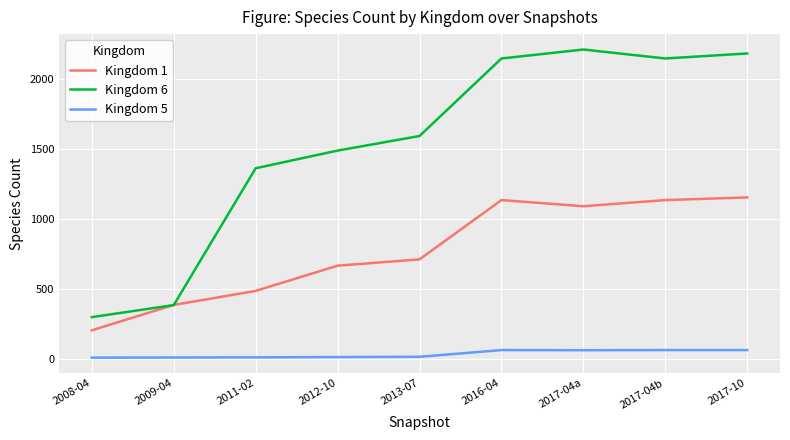

True or false: Kingdom 5 has a value of 65 at 2017-04a.

True